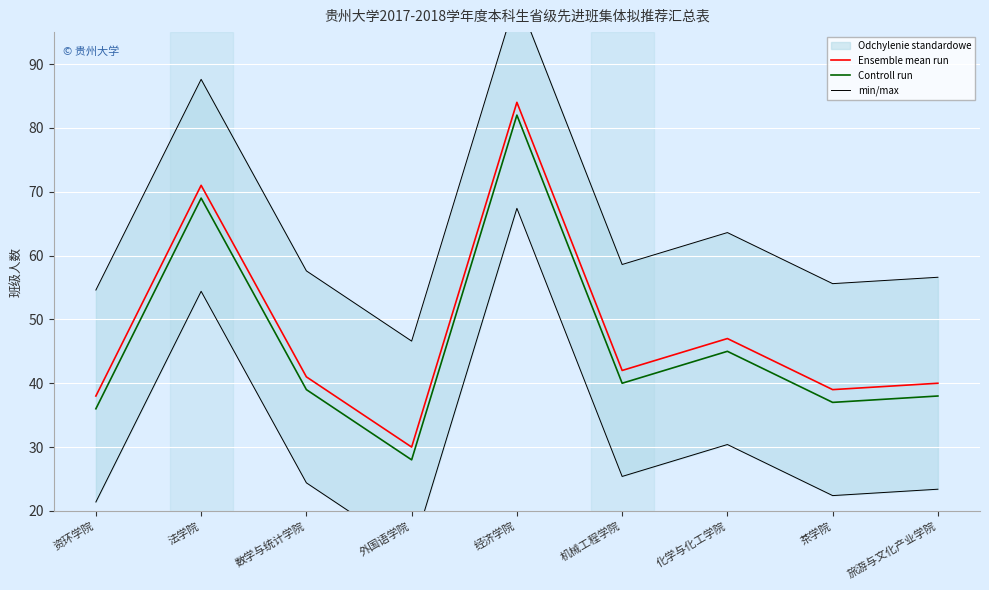

Is it true that Controll run equals 82.0 at 经济学院?

True